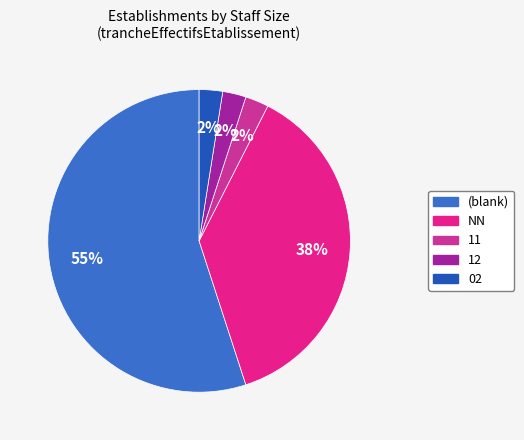

To the nearest percent, what portion does NN represent?

37%